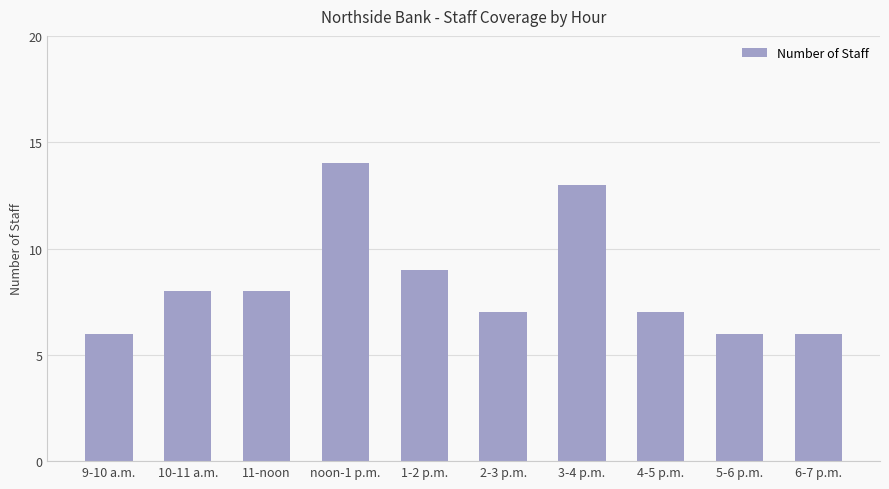

Reading left to right, what are all the values shown in this chart?

9-10 a.m.=6	10-11 a.m.=8	11-noon=8	noon-1 p.m.=14	1-2 p.m.=9	2-3 p.m.=7	3-4 p.m.=13	4-5 p.m.=7	5-6 p.m.=6	6-7 p.m.=6